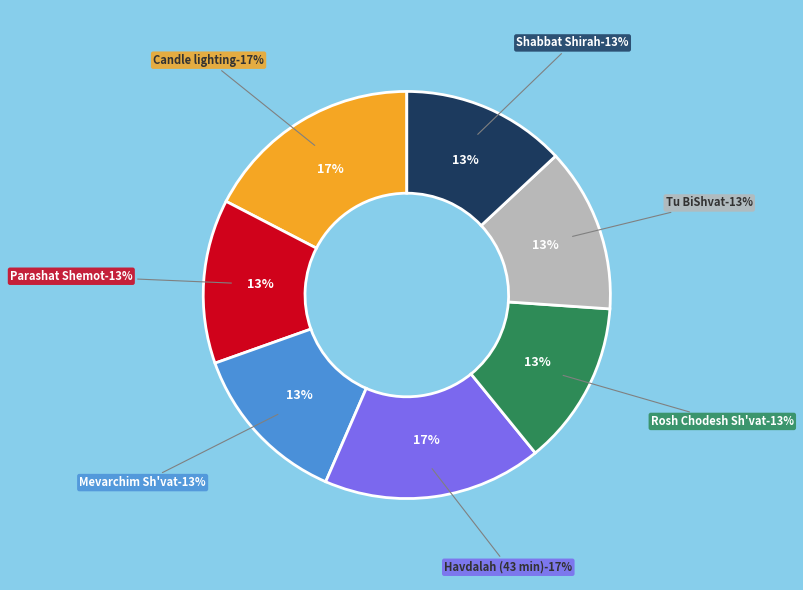

What percentage is the Havdalah (43 min) slice, to the nearest percent?

17%